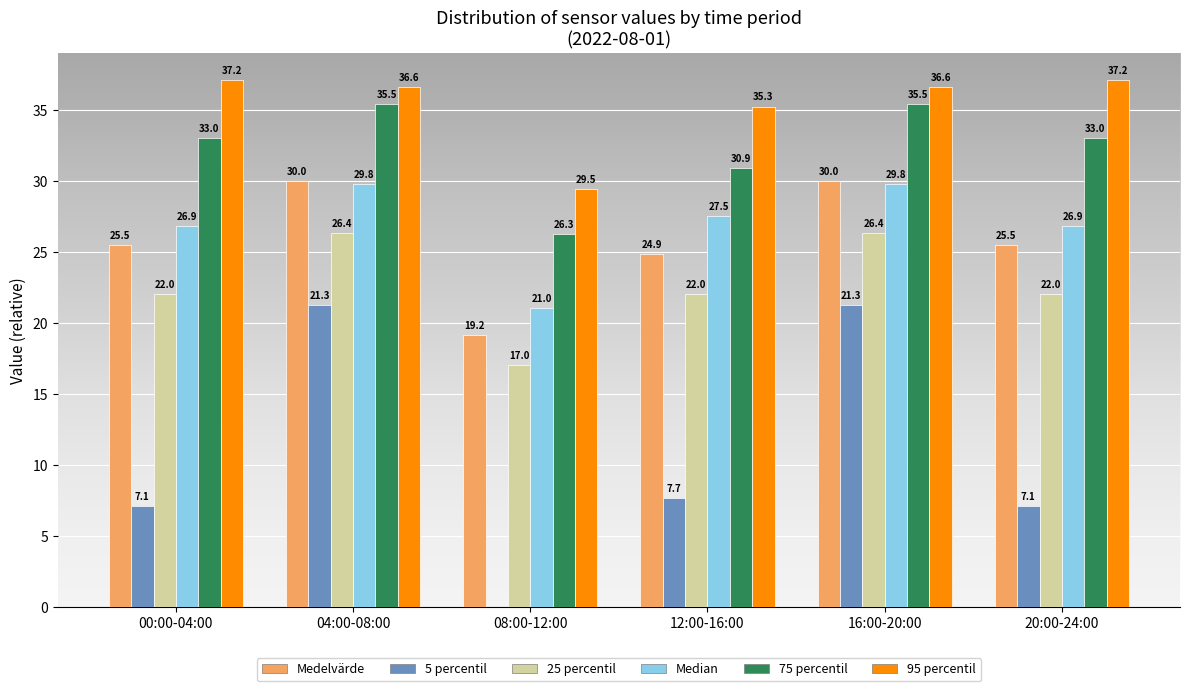

Reading left to right, transcribe all the data shown in this chart.

Medelvärde: 00:00-04:00=25.5	04:00-08:00=30.0	08:00-12:00=19.2	12:00-16:00=24.9	16:00-20:00=30.0	20:00-24:00=25.5
5 percentil: 00:00-04:00=7.1	04:00-08:00=21.3	08:00-12:00=0.0	12:00-16:00=7.7	16:00-20:00=21.3	20:00-24:00=7.1
25 percentil: 00:00-04:00=22.0	04:00-08:00=26.4	08:00-12:00=17.0	12:00-16:00=22.0	16:00-20:00=26.4	20:00-24:00=22.0
Median: 00:00-04:00=26.9	04:00-08:00=29.8	08:00-12:00=21.0	12:00-16:00=27.5	16:00-20:00=29.8	20:00-24:00=26.9
75 percentil: 00:00-04:00=33.0	04:00-08:00=35.5	08:00-12:00=26.3	12:00-16:00=30.9	16:00-20:00=35.5	20:00-24:00=33.0
95 percentil: 00:00-04:00=37.2	04:00-08:00=36.6	08:00-12:00=29.5	12:00-16:00=35.3	16:00-20:00=36.6	20:00-24:00=37.2